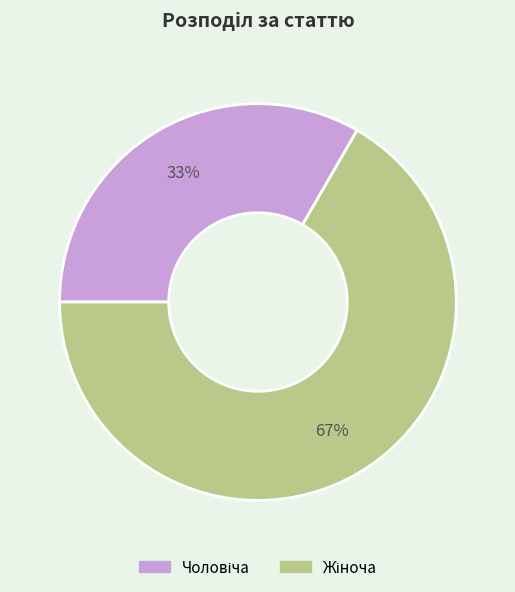

To the nearest percent, what is the average slice percentage?

50%